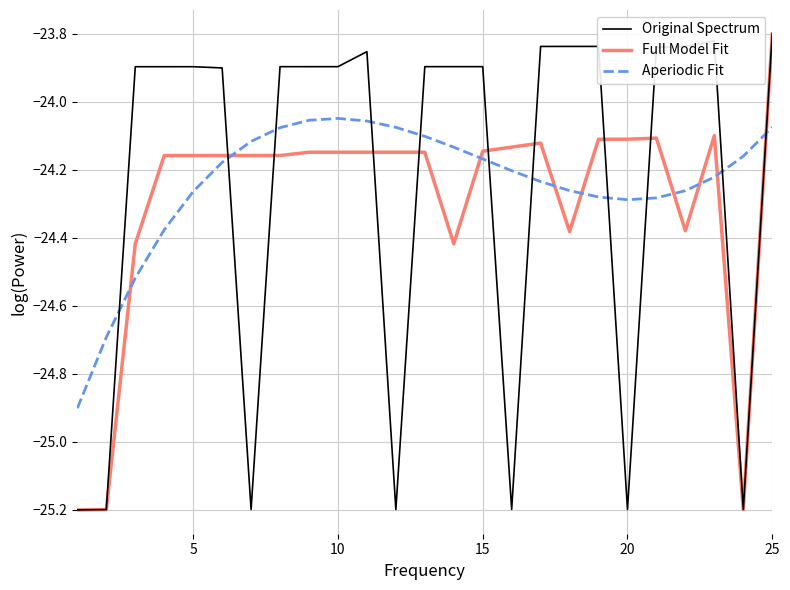

In Full Model Fit, how many points are lower than both neighbors (excluding endpoints)?

6